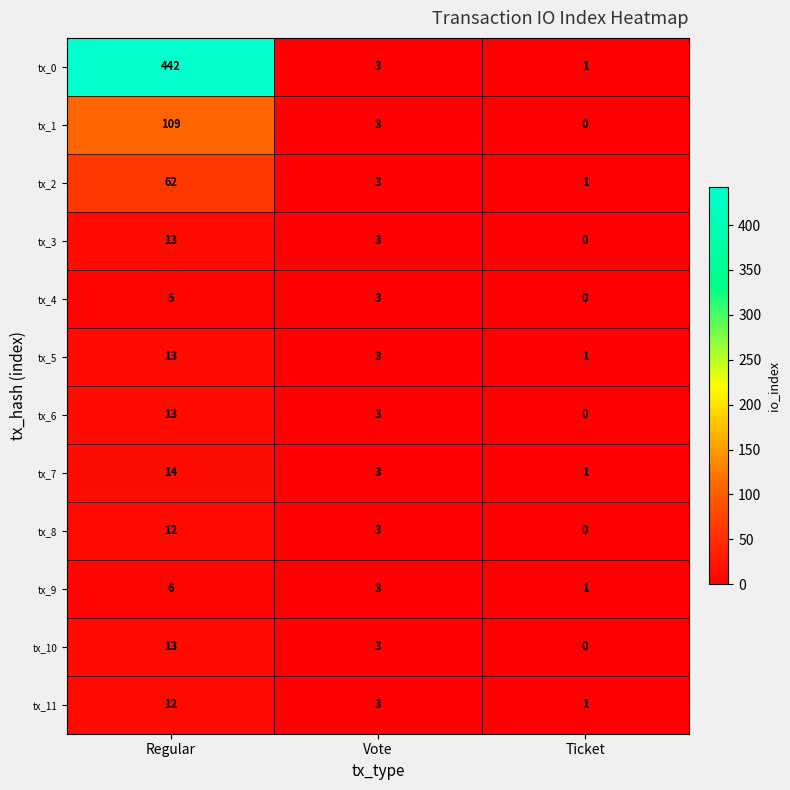

Which series has the largest total across all categories?

tx_0